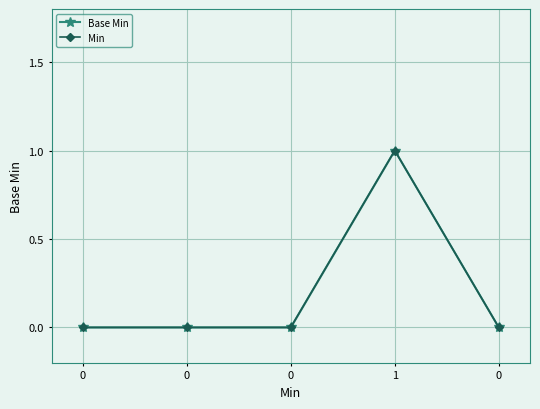

What is the difference between the Base Min values at 1 and 0?

1